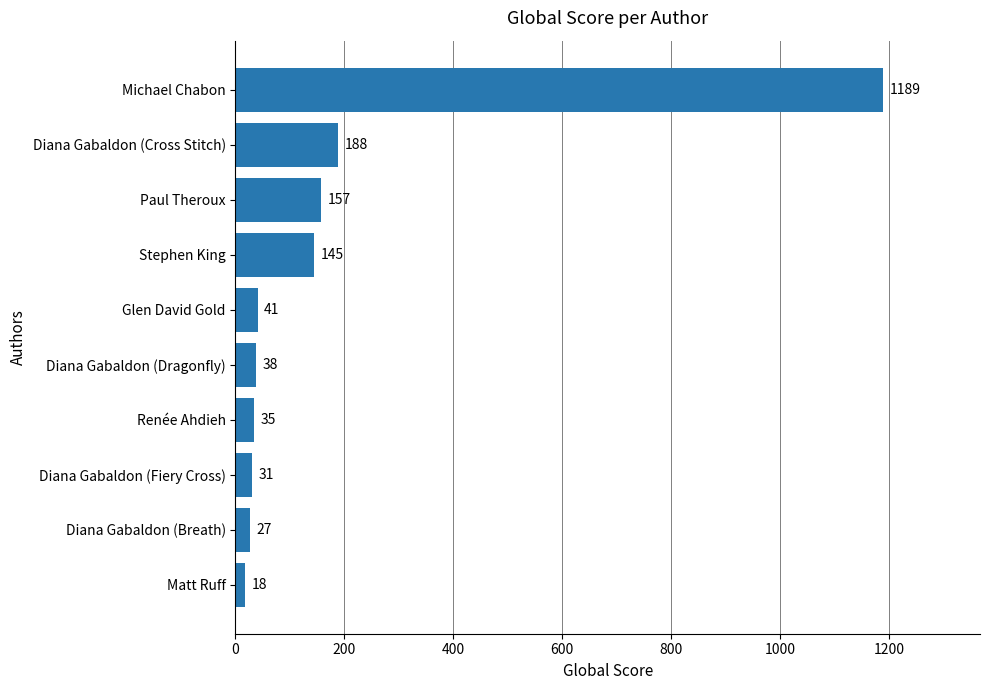

Reading bottom to top, transcribe all the data shown in this chart.

Matt Ruff=18	Diana Gabaldon (Breath)=27	Diana Gabaldon (Fiery Cross)=31	Renée Ahdieh=35	Diana Gabaldon (Dragonfly)=38	Glen David Gold=41	Stephen King=145	Paul Theroux=157	Diana Gabaldon (Cross Stitch)=188	Michael Chabon=1189